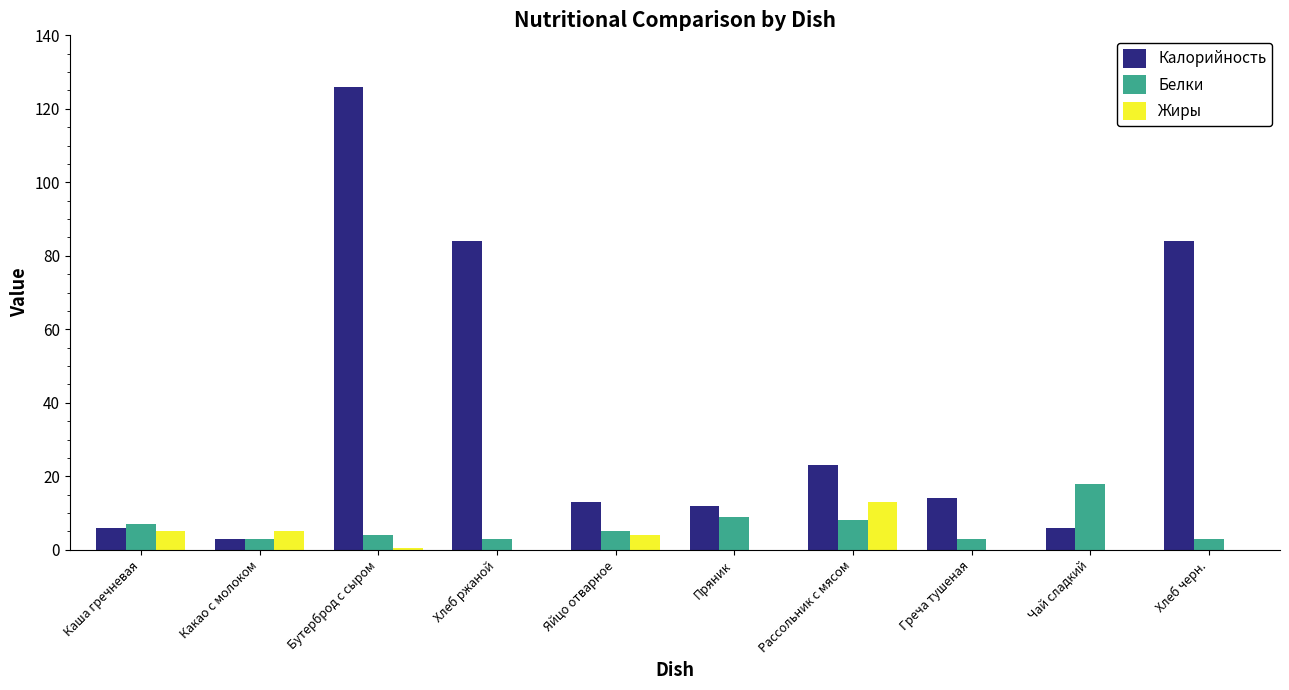

The Калорийность series shows 12.0 at Пряник. True or false?

True